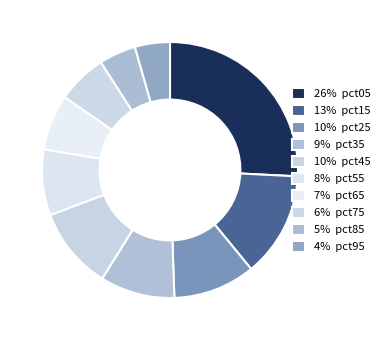

Rank the categories by value from lowest to highest.

pct95, pct85, pct75, pct65, pct55, pct35, pct25, pct45, pct15, pct05